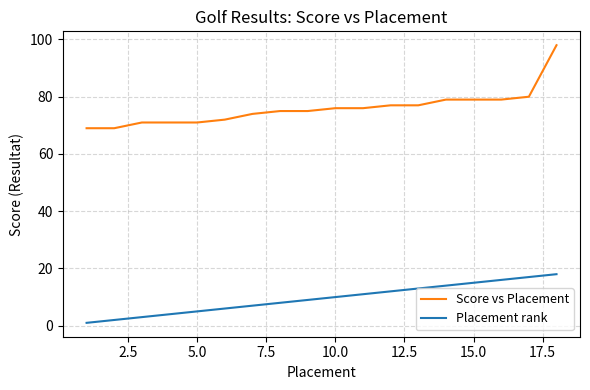

Rank the series by their average value, from lowest to highest.

Placement rank, Score vs Placement